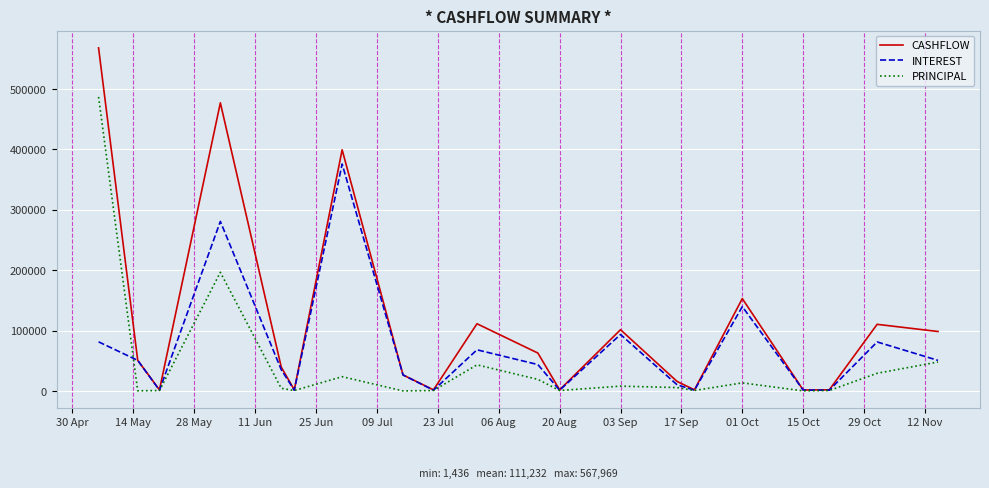

What is the maximum value for CASHFLOW?

567969.5